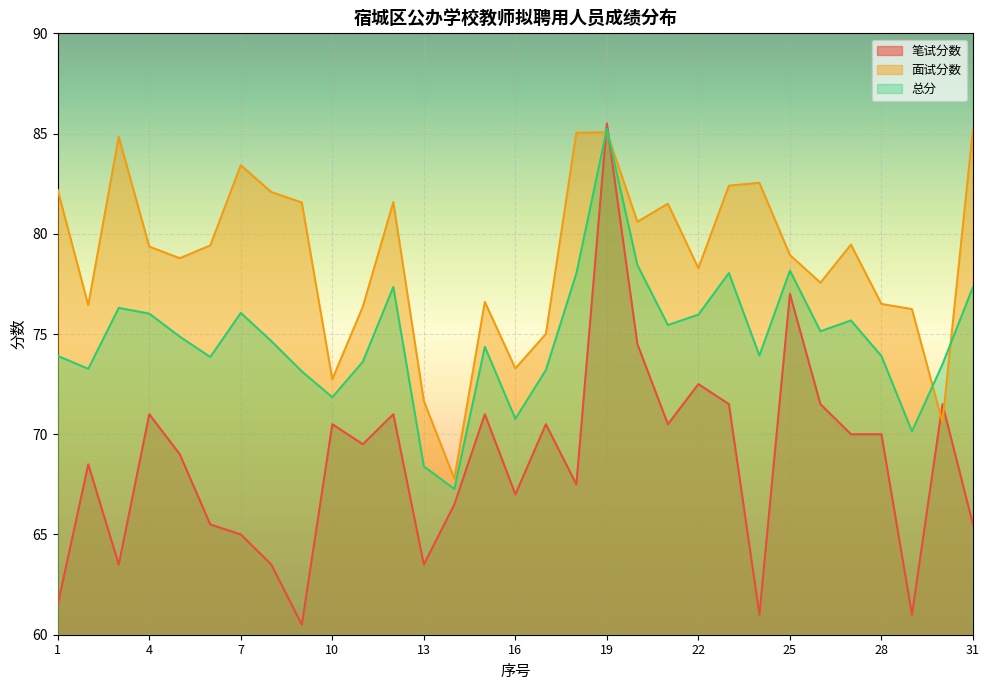

What is the minimum value for 总分?

67.3